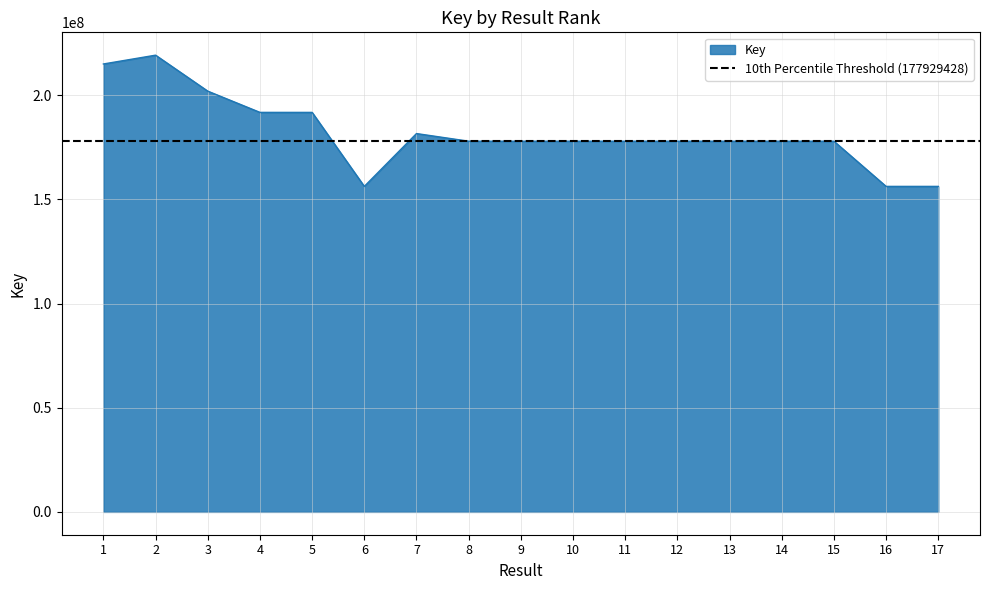

Which has a higher value, 3 or 12?

3